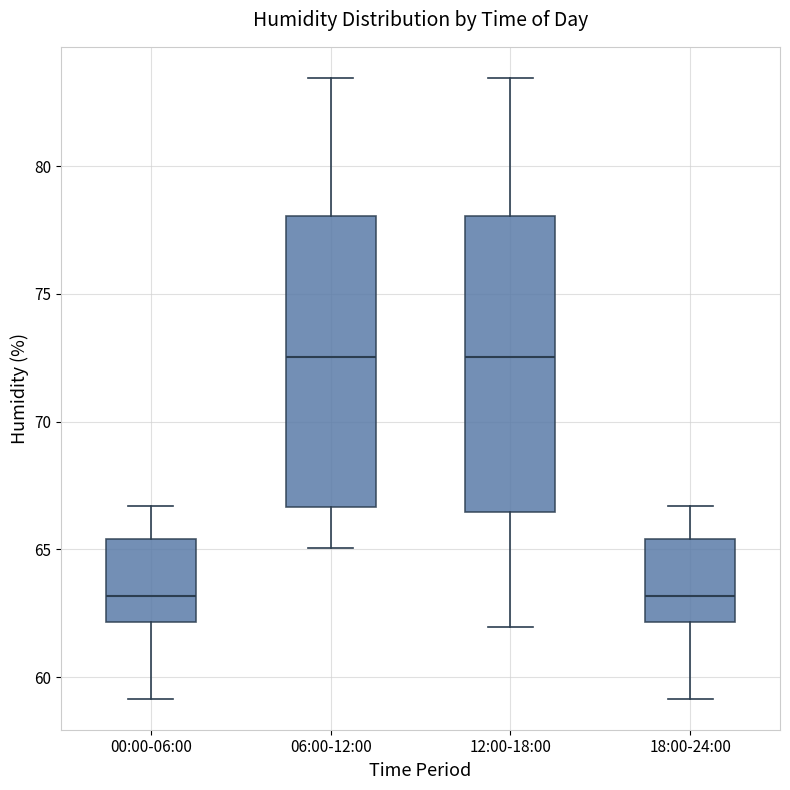

Reading left to right, transcribe this box plot: for each box, give where its median line is, the range the box spans, and where its two whiskers end, as read against the y-axis. The values are not printed on the chart, so give them approximately, as read against the axis.

00:00-06:00: median 63.0, box 62.0 to 65.5, whiskers 59.0 to 66.5
06:00-12:00: median 72.5, box 66.5 to 78.0, whiskers 65.0 to 83.5
12:00-18:00: median 72.5, box 66.5 to 78.0, whiskers 62.0 to 83.5
18:00-24:00: median 63.0, box 62.0 to 65.5, whiskers 59.0 to 66.5